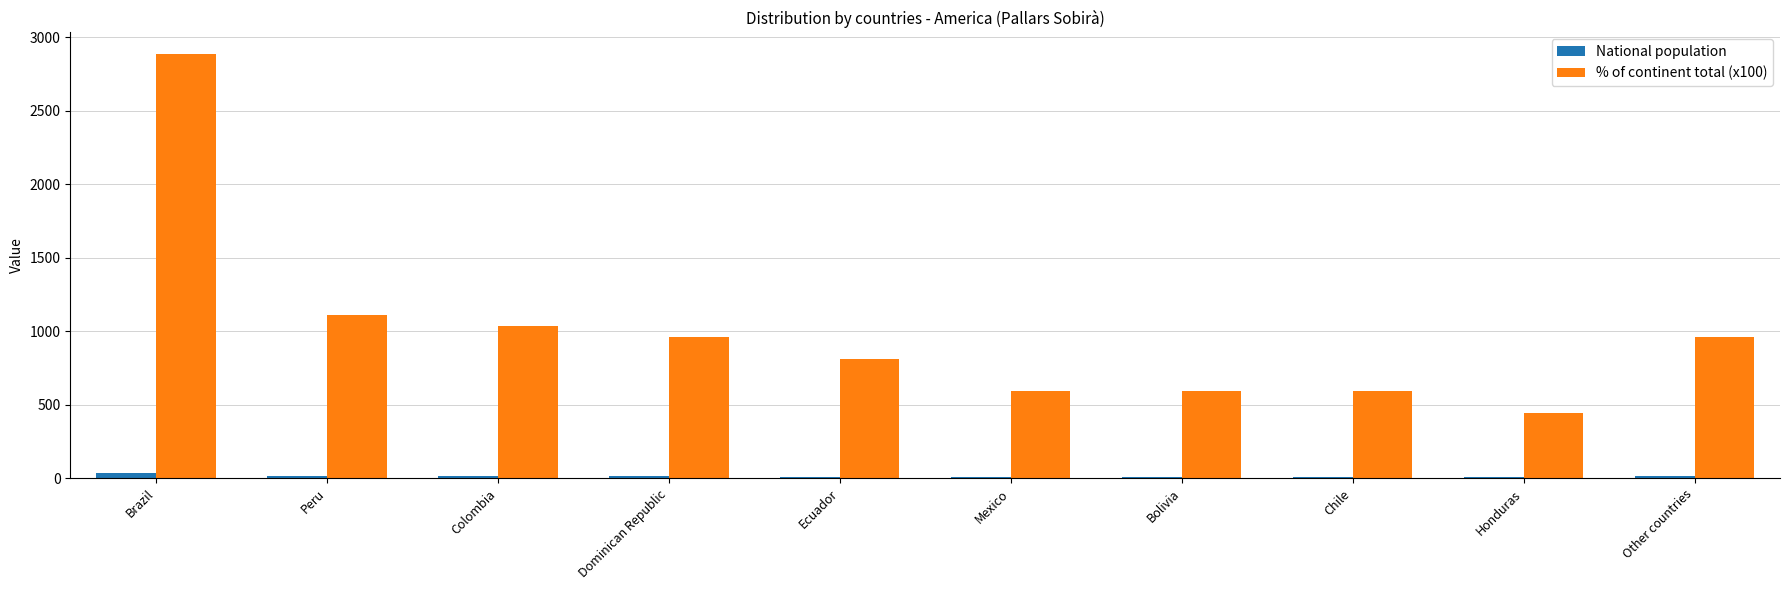

What is the sum of all National population values?

135